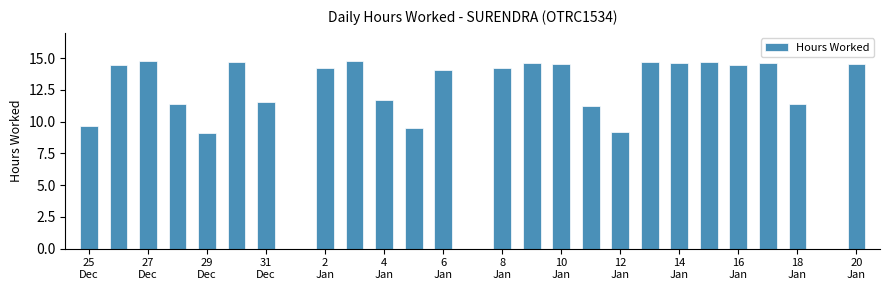

How many categories are shown in the chart?

27